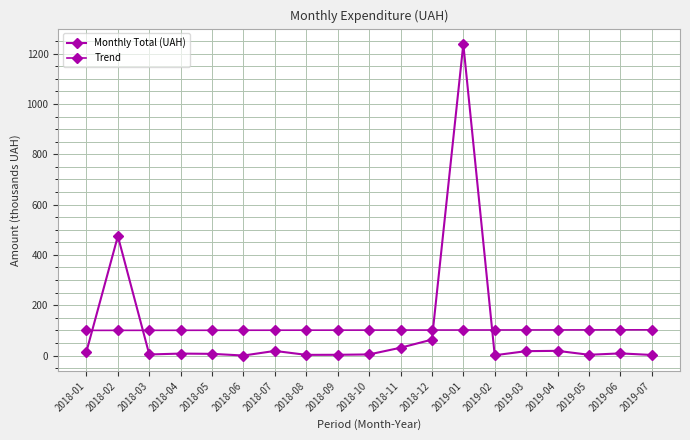

Does the chart have visible grid lines?

Yes